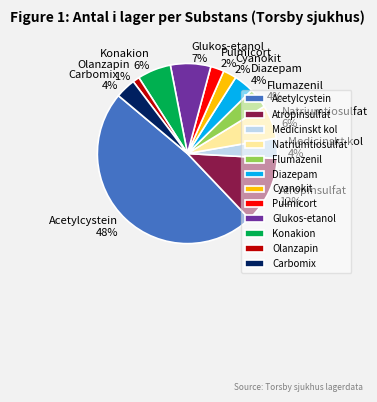

Is Diazepam the majority of the pie?

No